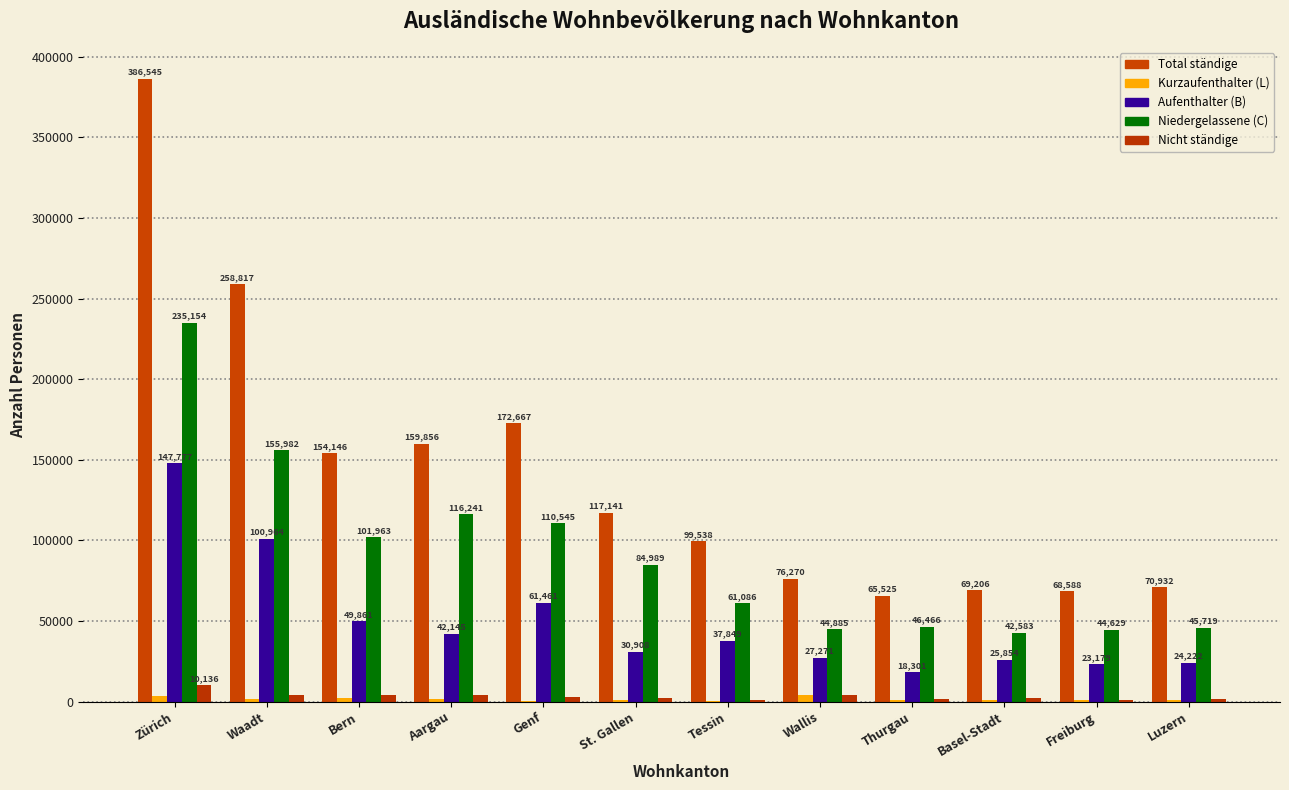

What is the label of the 5th bar from the right?

Wallis